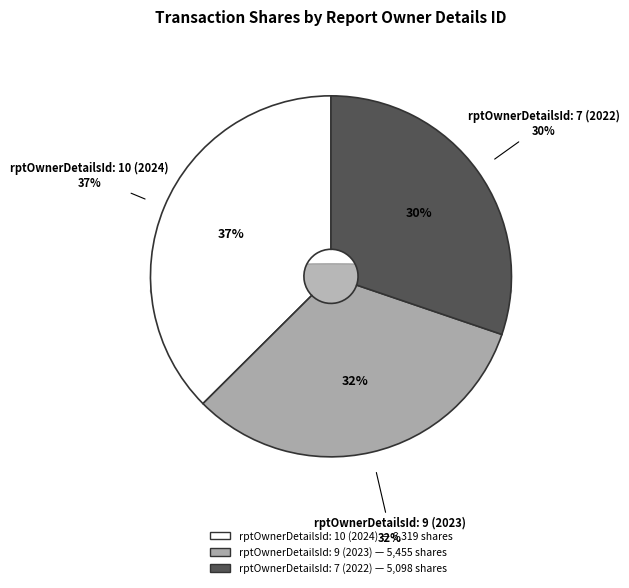

Count the number of slices in the pie.

3